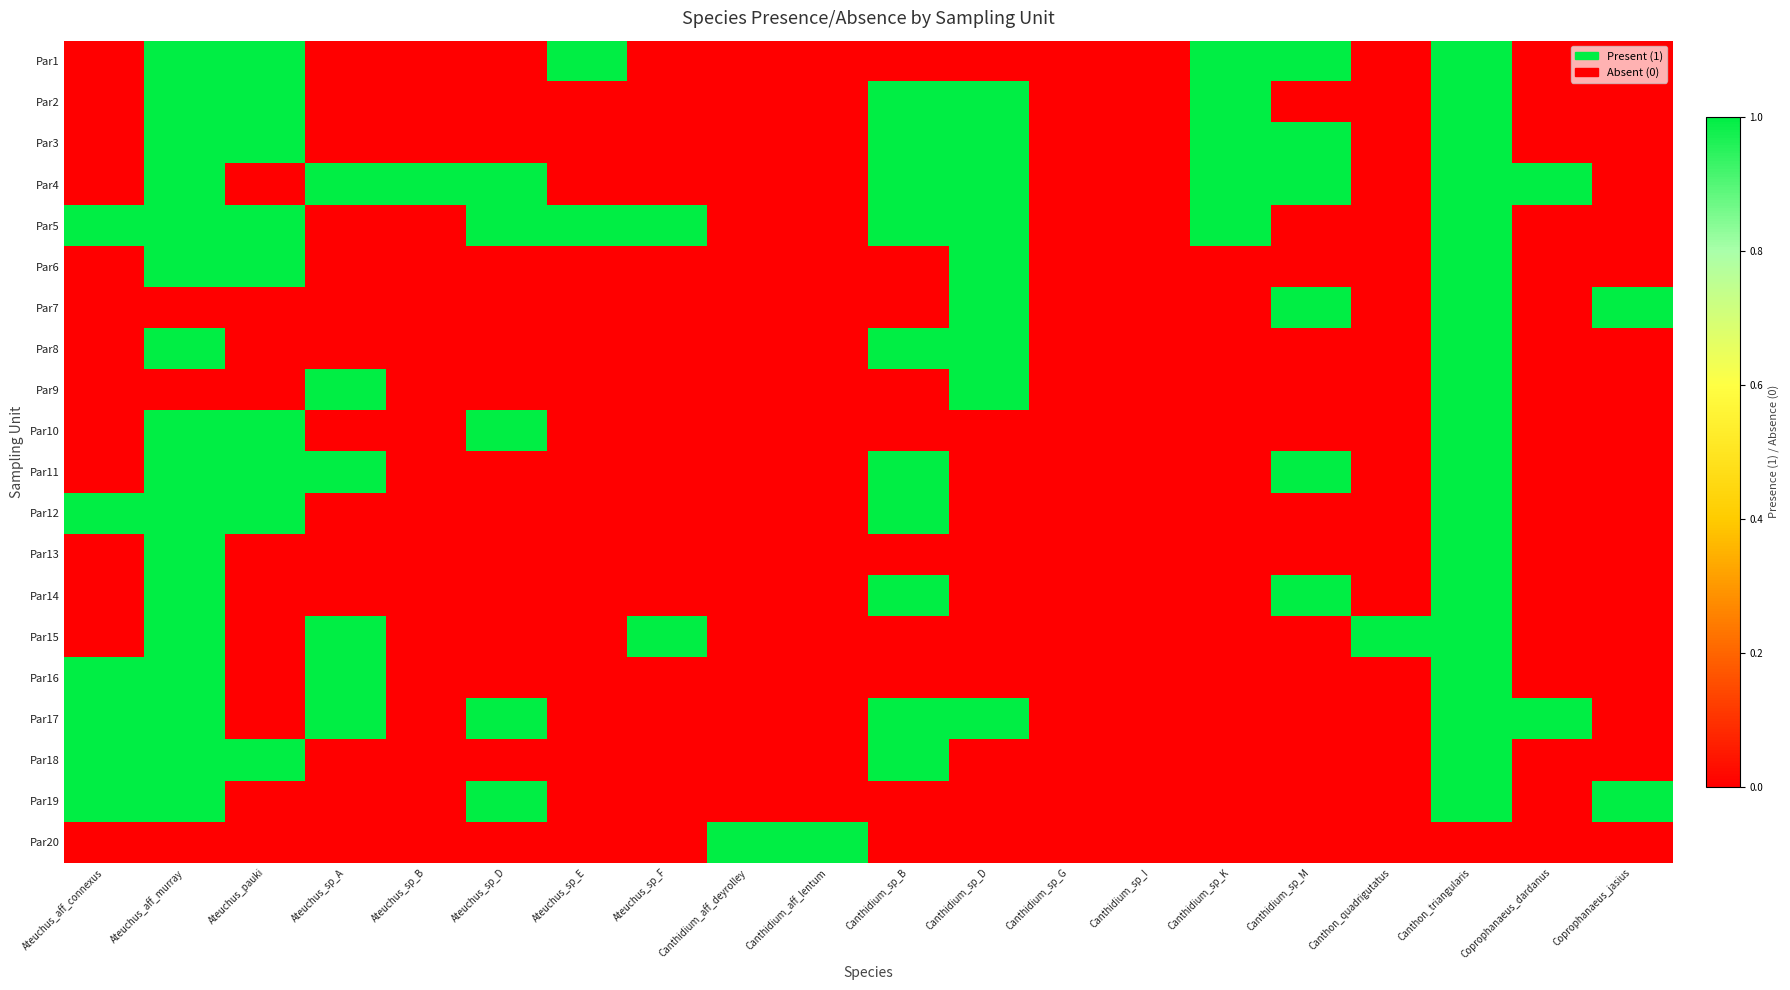

What is the greatest value displayed?

1